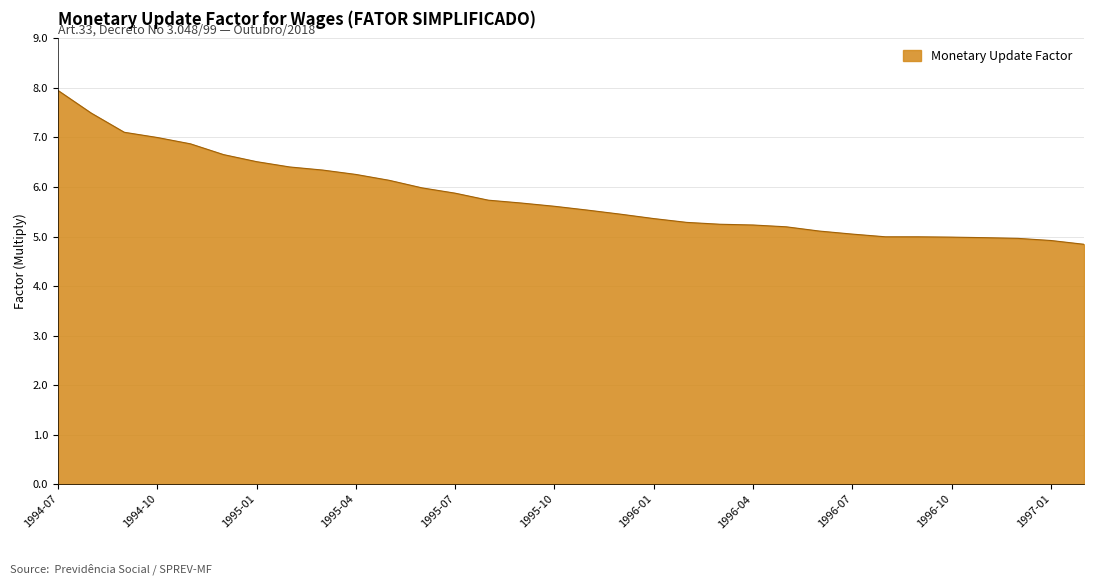

What is the smallest value displayed?

4.8